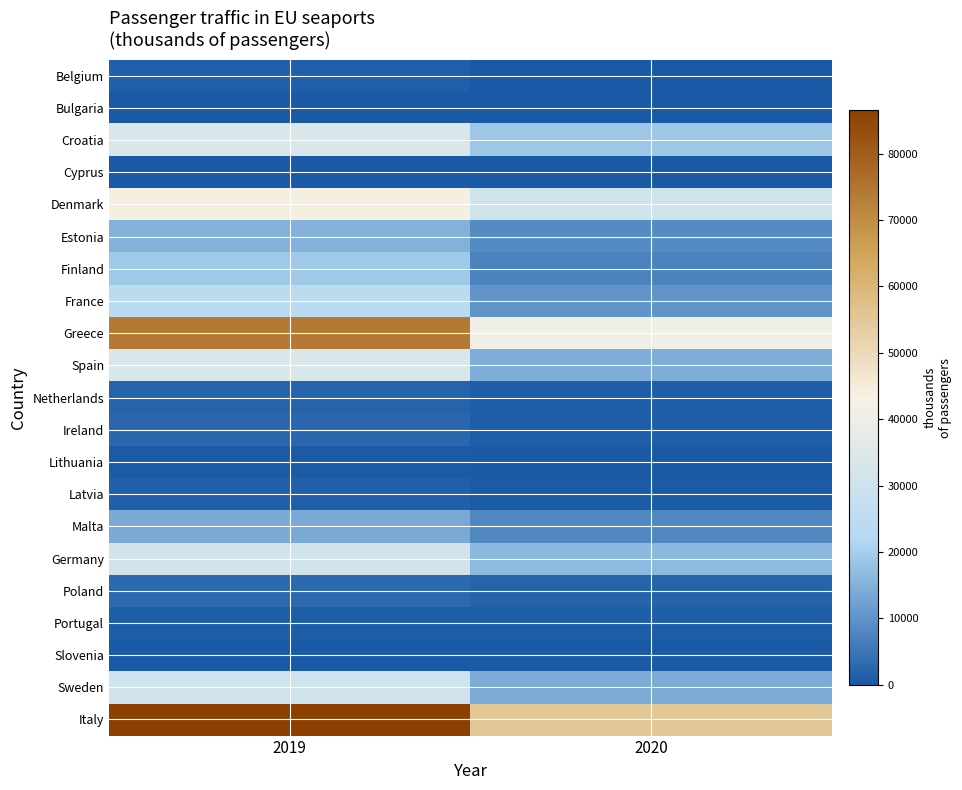

What is the difference between the highest and lowest values at 2019?

86525